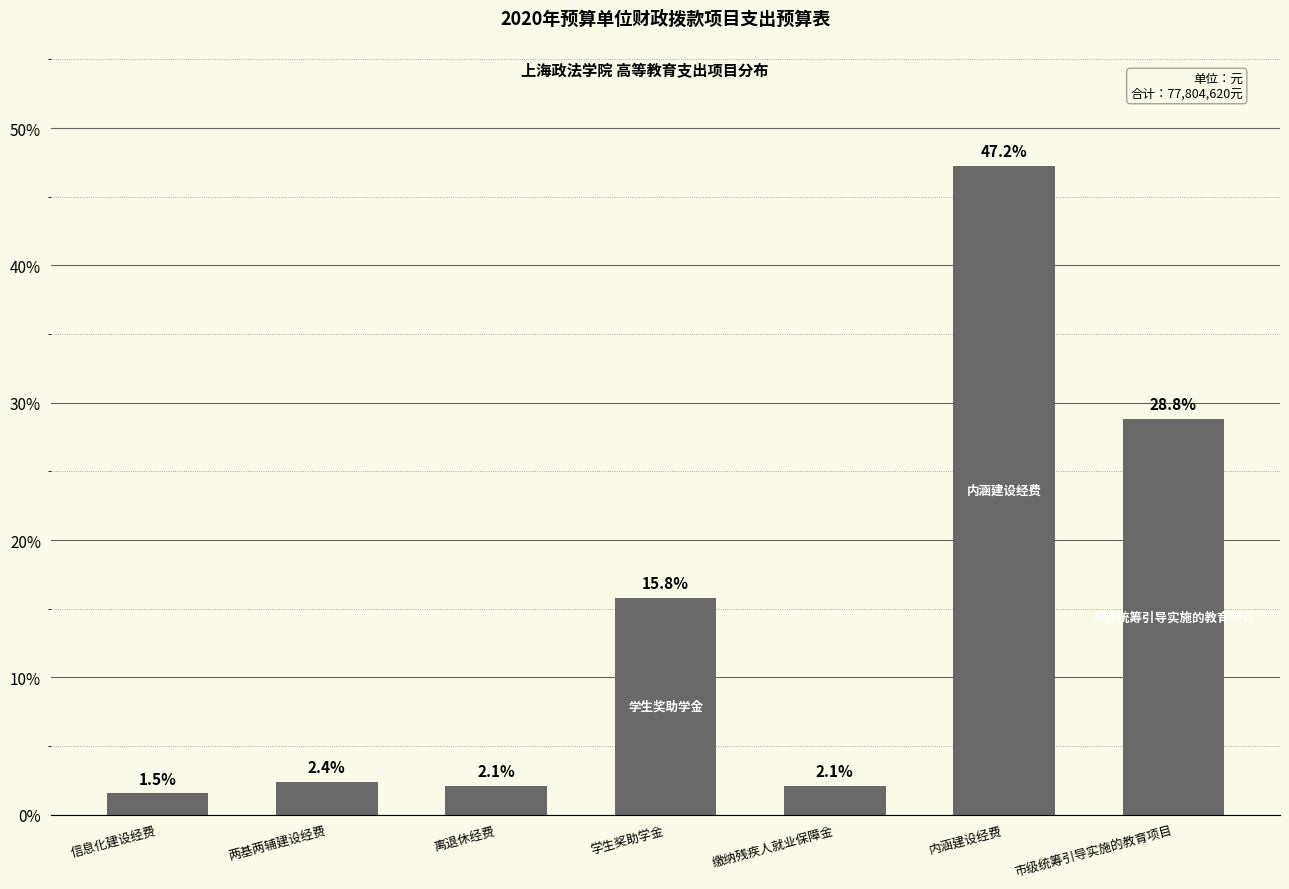

The value at 市级统筹引导实施的教育项目 is 11.8. True or false?

False